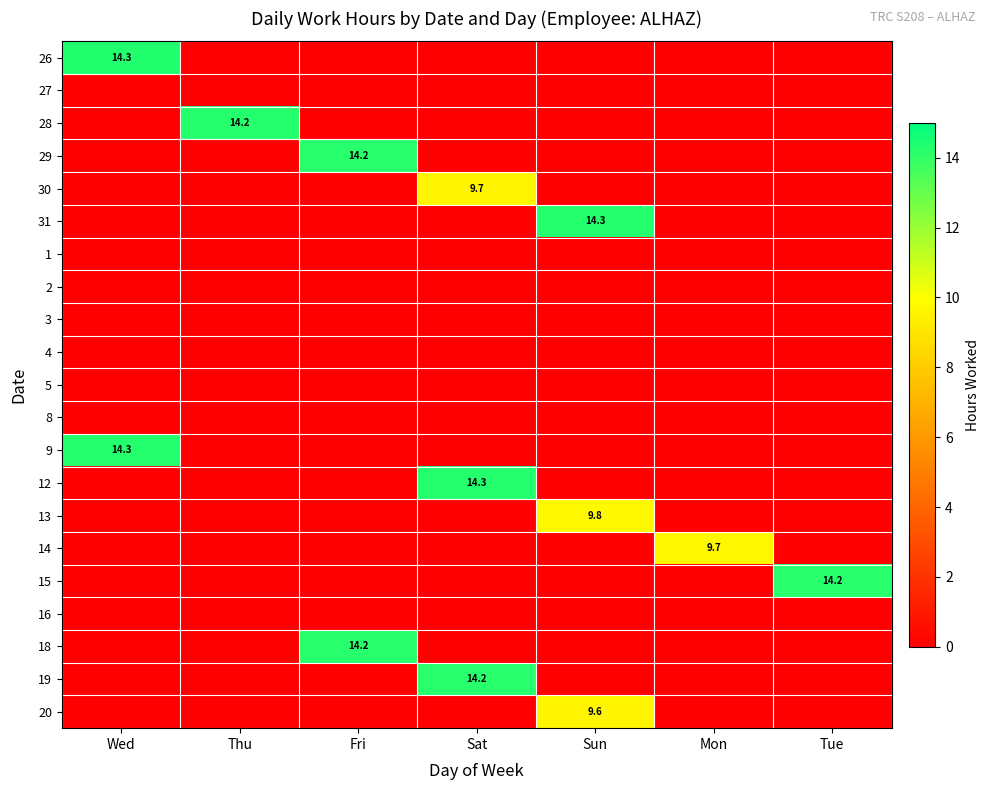

At which category is the sum across all series the highest?

Sat